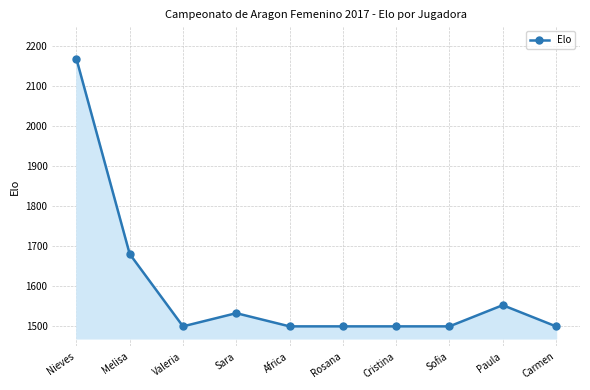

Where is the first local minimum?

Valeria